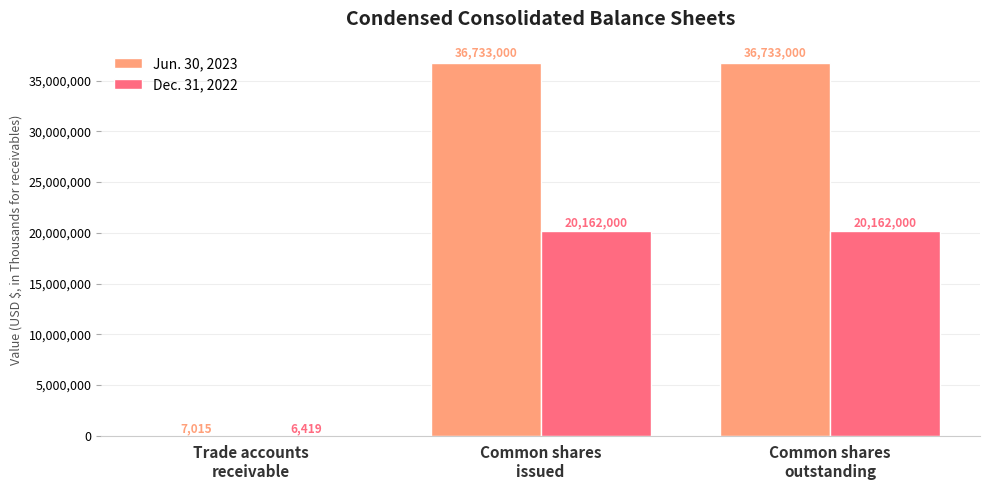

What is the maximum value shown in the chart?

36733000